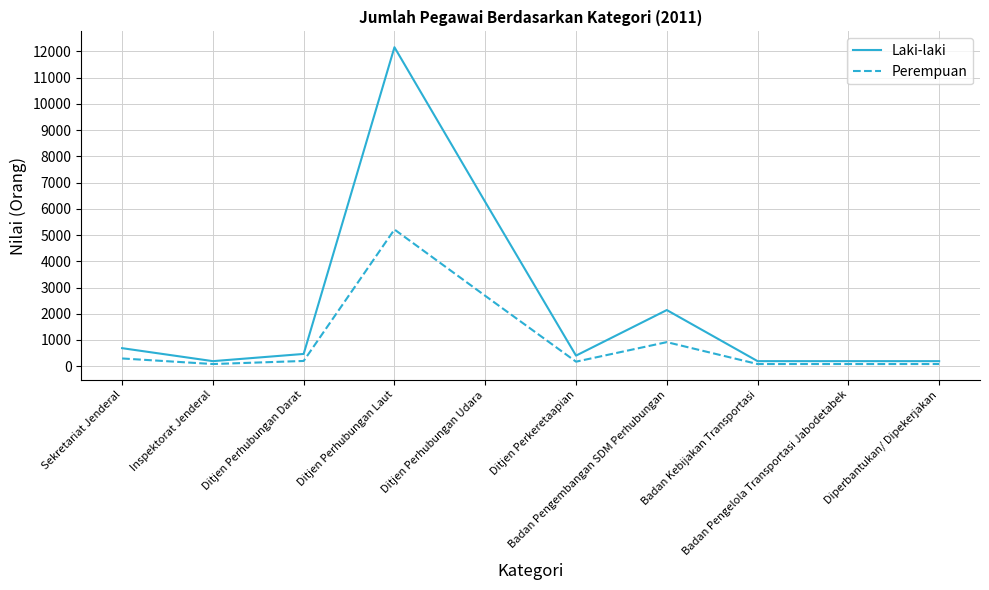

Is the value of Laki-laki at Inspektorat Jenderal greater than the value of Perempuan at Badan Pengembangan SDM Perhubungan?

No